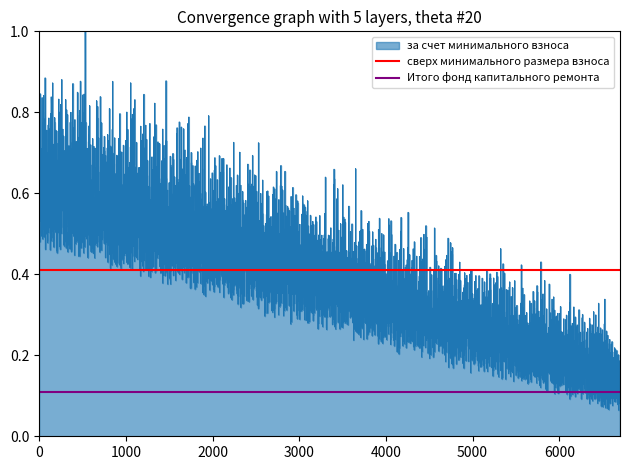

Is it true that сверх минимального размера взноса equals 0.2 at 1000?

False